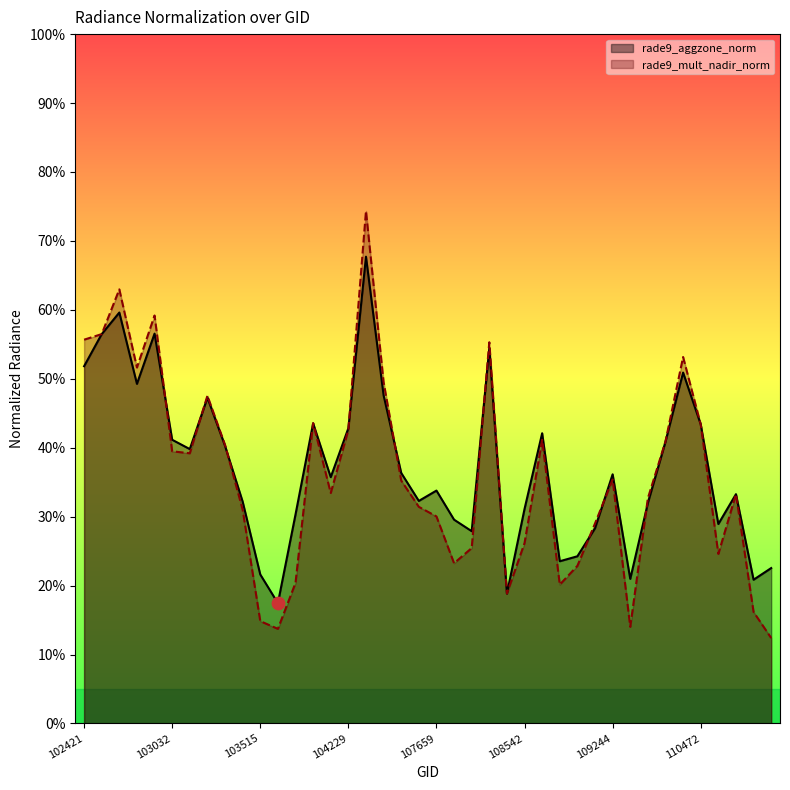

At which category is the sum across all series the highest?

104236